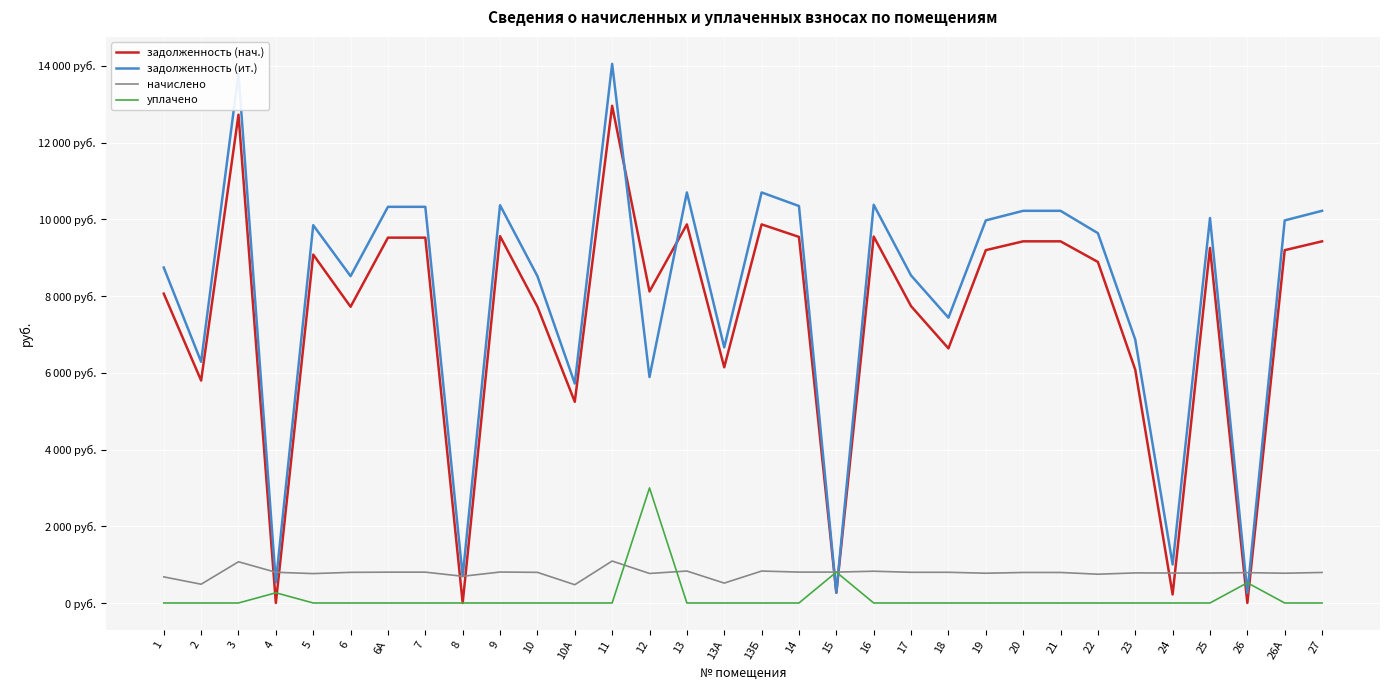

Which category has the lowest value across all series?

8